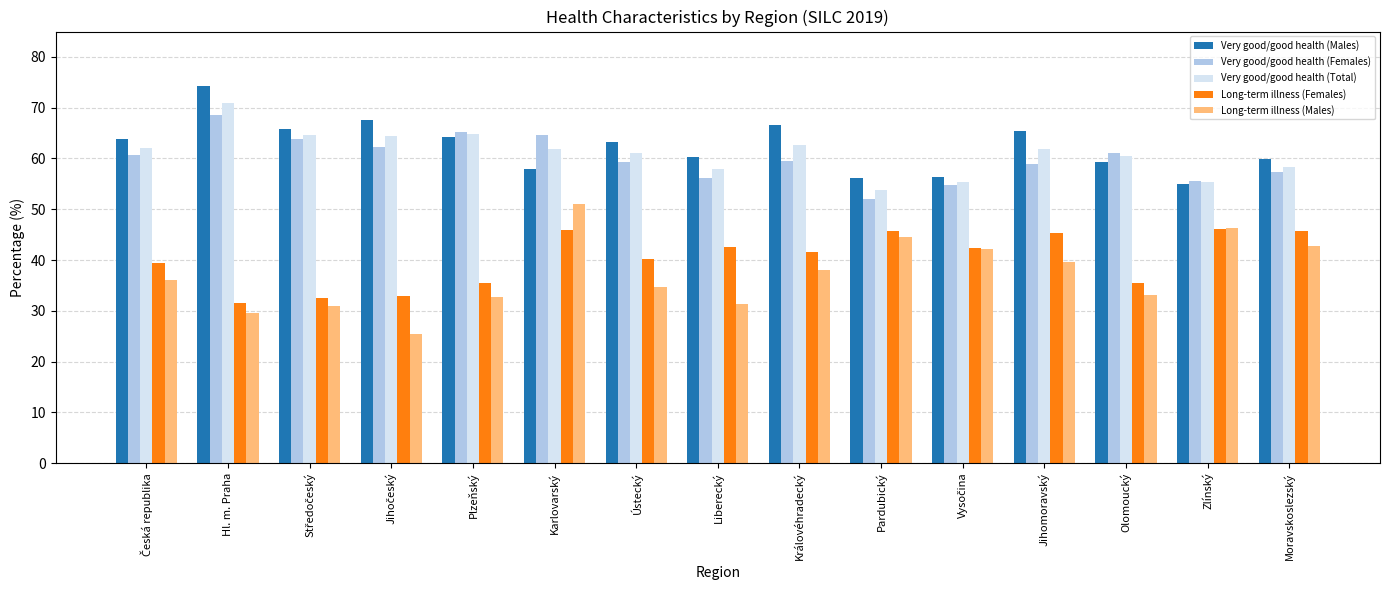

Rank the series at Jihomoravský from lowest to highest value.

Long-term illness (Males), Long-term illness (Females), Very good/good health (Females), Very good/good health (Total), Very good/good health (Males)